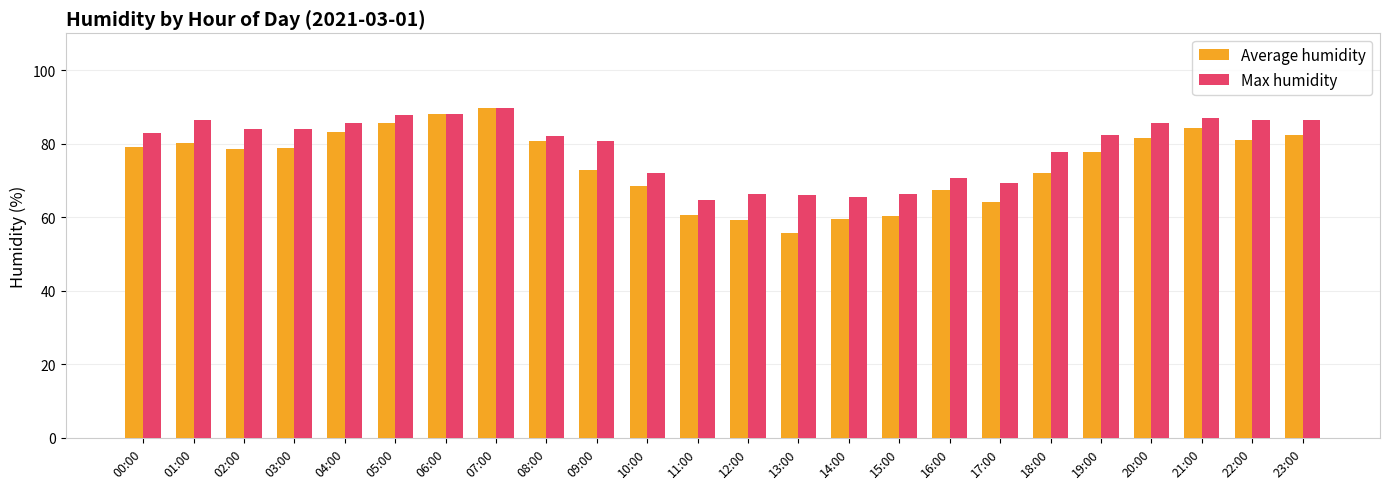

Which series has the largest range (max minus min)?

Average humidity